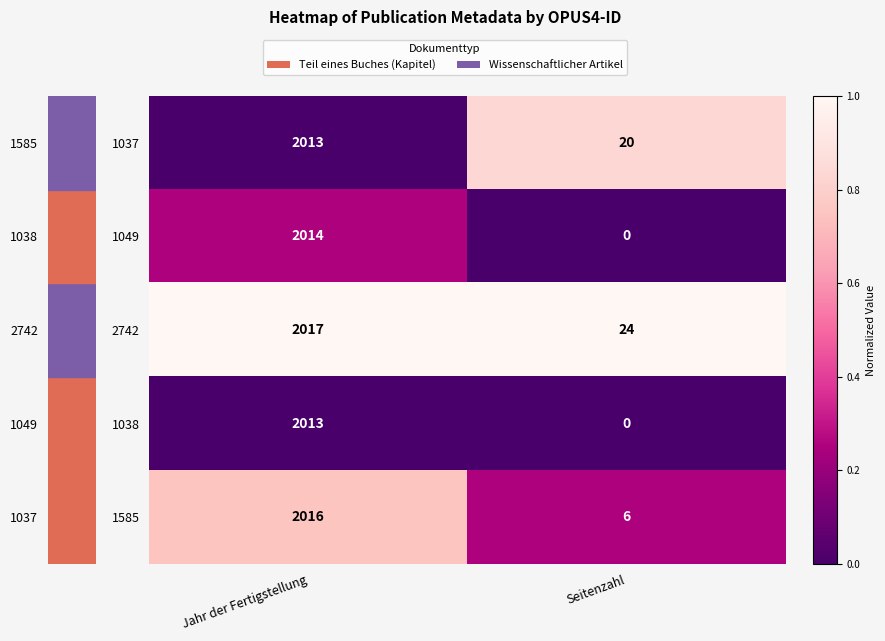

Which category has the highest value across all series?

Jahr der Fertigstellung